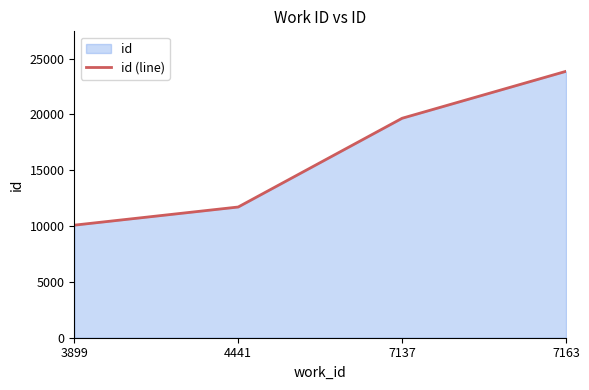

Which has a higher value, 3899 or 7163?

7163